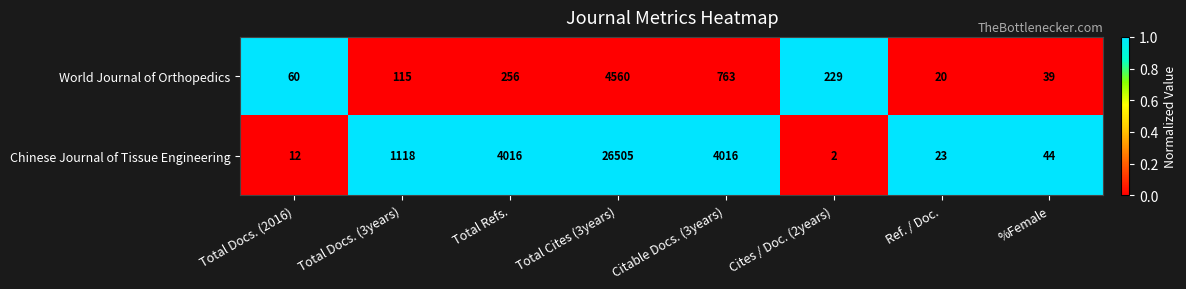

The World Journal of Orthopedics series shows 115 at Total Docs. (3years). True or false?

True